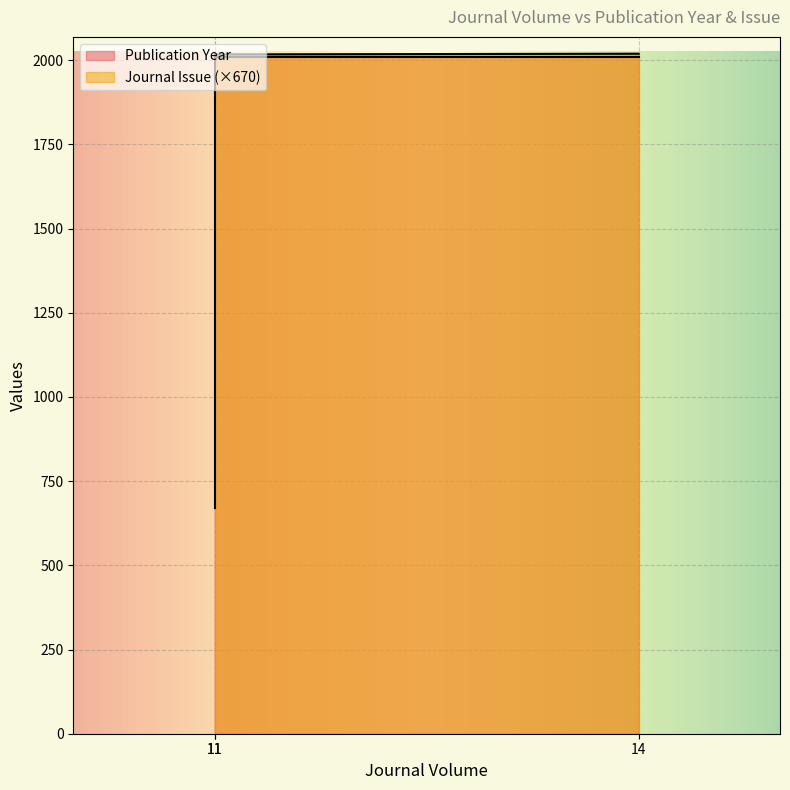

Reading left to right, transcribe all the data shown in this chart.

Publication Year: 11=2016	11=2017	14=2019
Journal Issue: 11=670	11=2010	14=2010